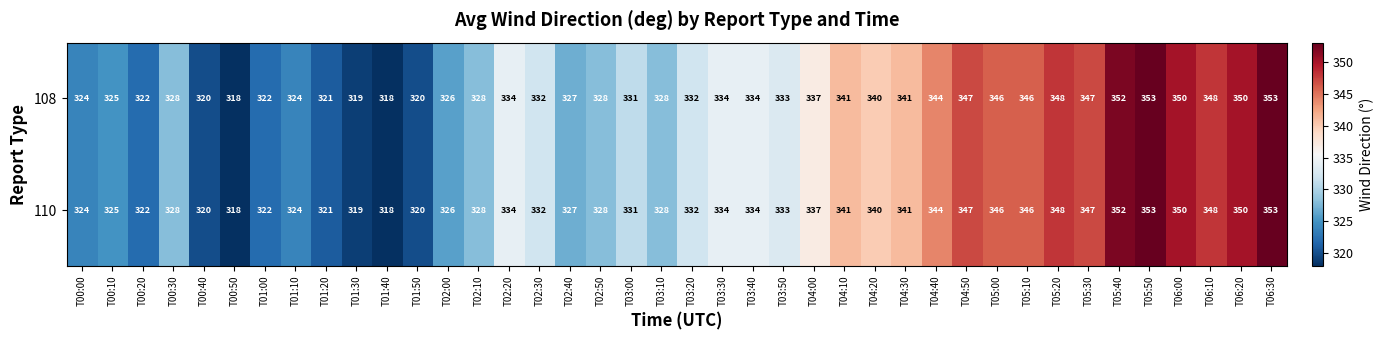

What value does the 108 series have at T06:20, to the nearest 5?

350